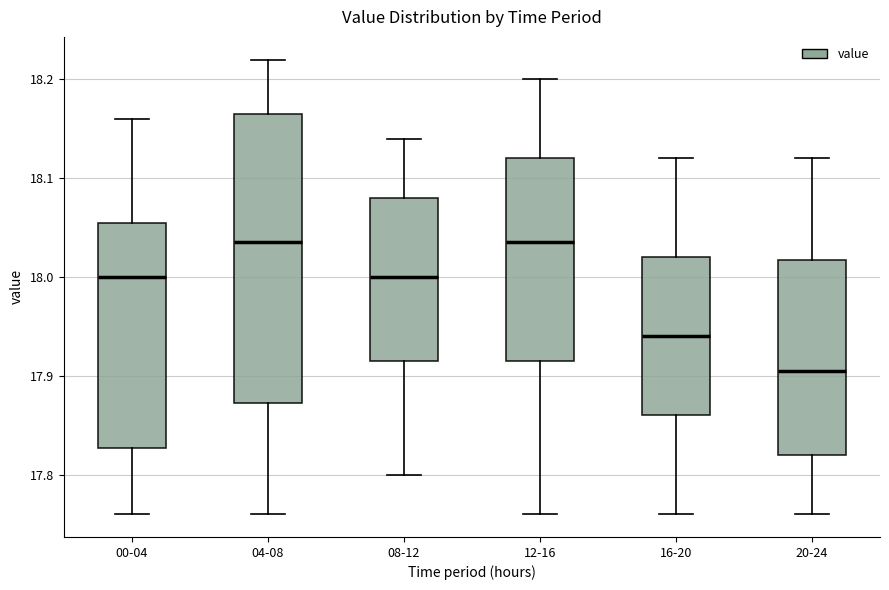

Reading left to right, read every box against the y-axis: the position of its median line, the range the box covers, and the ends of its whiskers. The values are not printed on the chart, so give them approximately, as read against the axis.

00-04: median 18.00, box 17.83 to 18.06, whiskers 17.76 to 18.16
04-08: median 18.04, box 17.87 to 18.17, whiskers 17.76 to 18.22
08-12: median 18.00, box 17.92 to 18.08, whiskers 17.80 to 18.14
12-16: median 18.04, box 17.92 to 18.12, whiskers 17.76 to 18.20
16-20: median 17.94, box 17.86 to 18.02, whiskers 17.76 to 18.12
20-24: median 17.91, box 17.82 to 18.02, whiskers 17.76 to 18.12